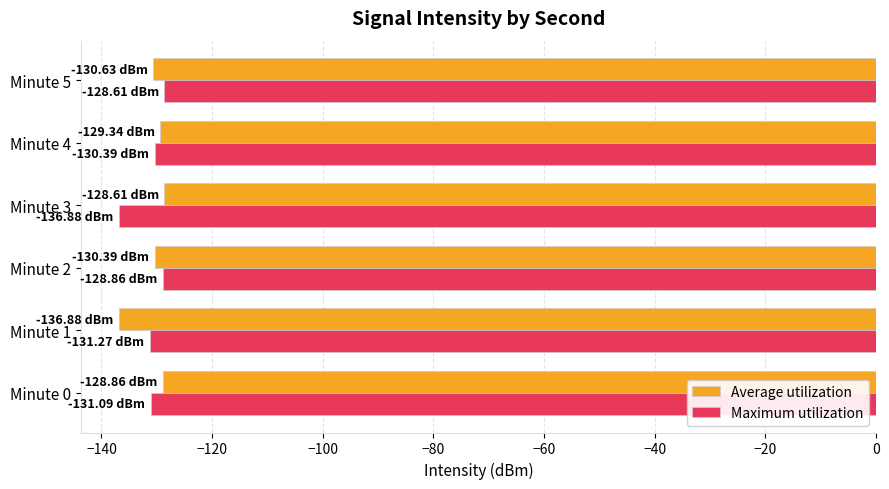

What is the total value across all series at Minute 2?

-259.2